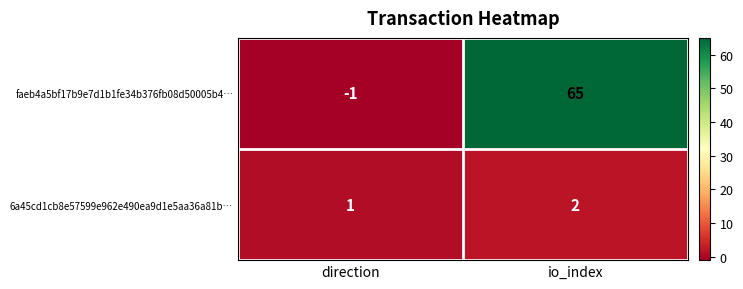

Which category has the highest value in the faeb4a5bf17b9e7d1b1fe34b376fb08d50005b4… series?

io_index